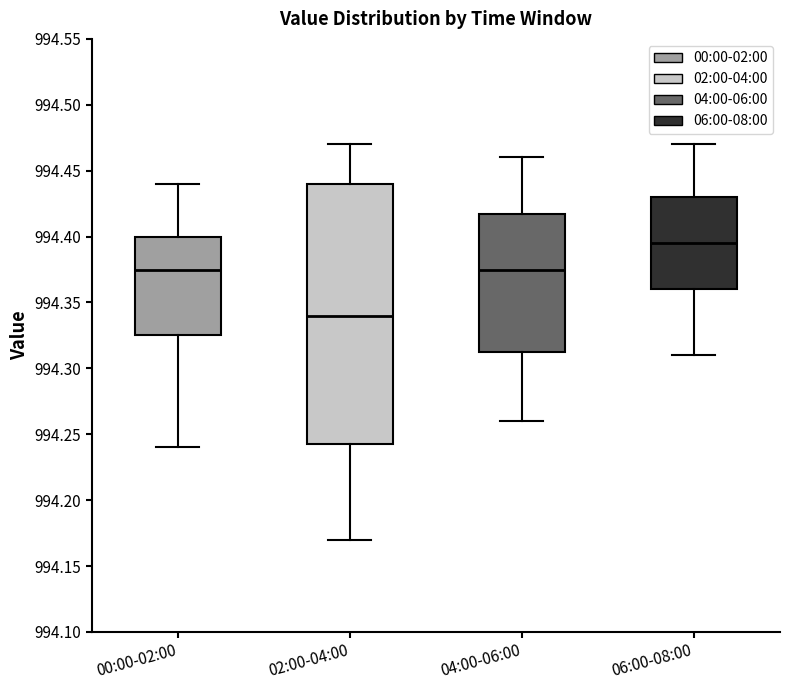

Which box is the tallest, from its lower edge to its upper edge?

02:00-04:00